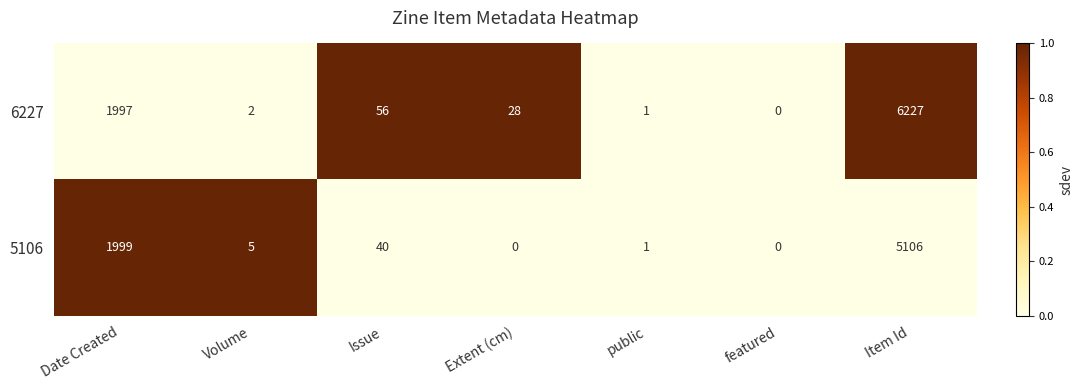

Which series has the largest range (max minus min)?

6227